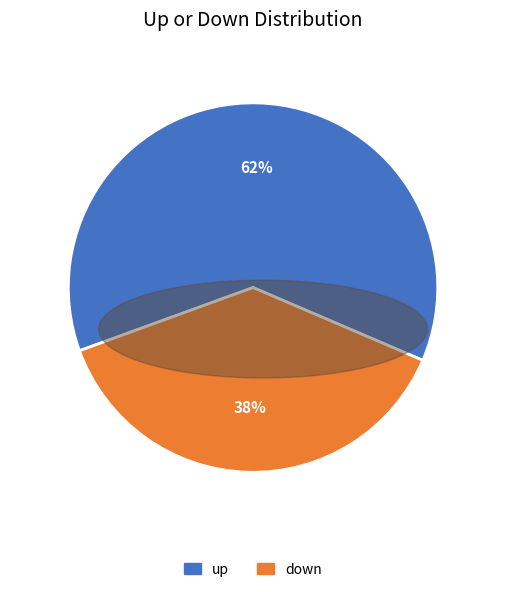

How many slices are in this pie chart?

2